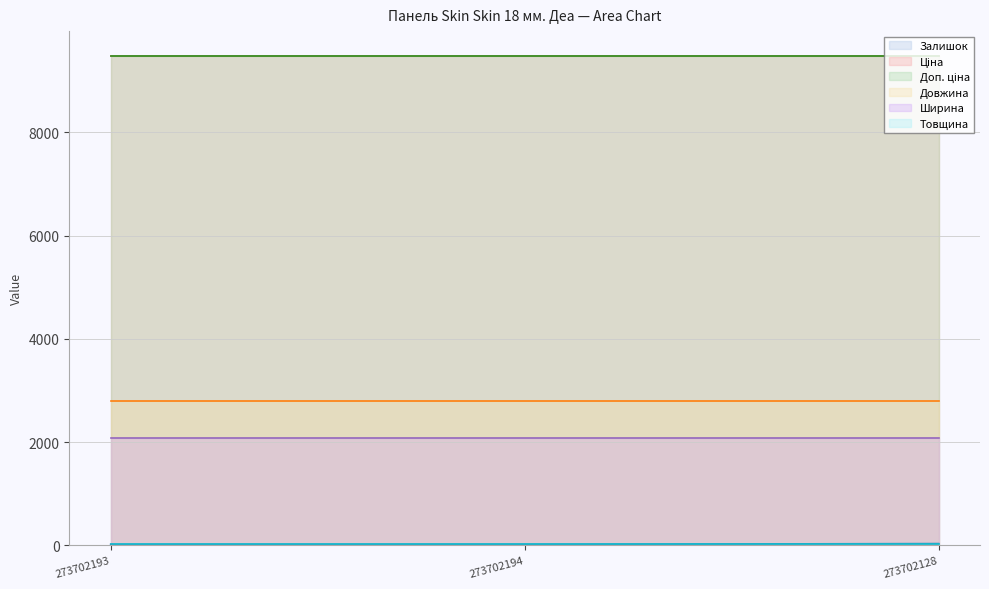

Which category has the lowest value across all series?

273702193